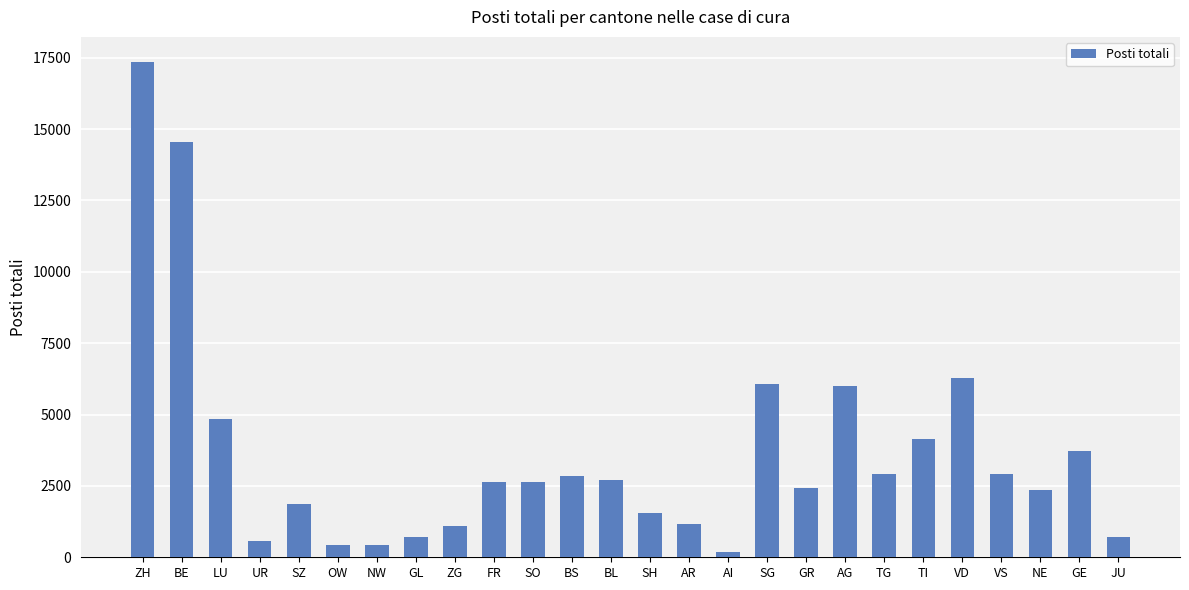

What is the value of the 13th bar from the left?

2716